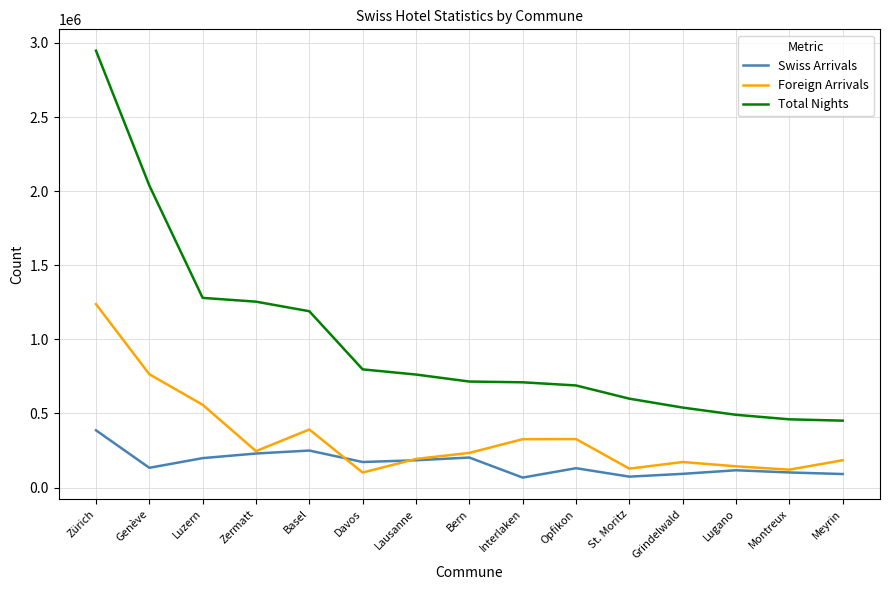

What is the difference between the highest and lowest values at Basel?

940033